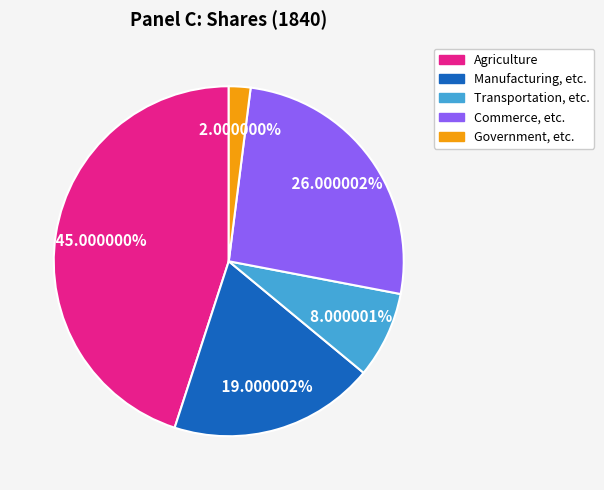

Between Manufacturing, etc. and Transportation, etc., which is larger?

Manufacturing, etc.